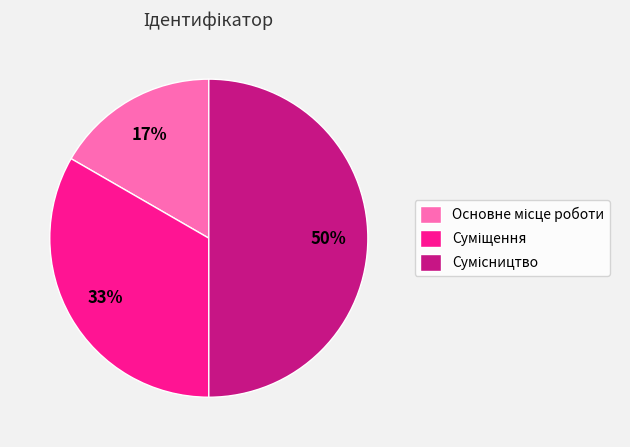

How many slices are in this pie chart?

3